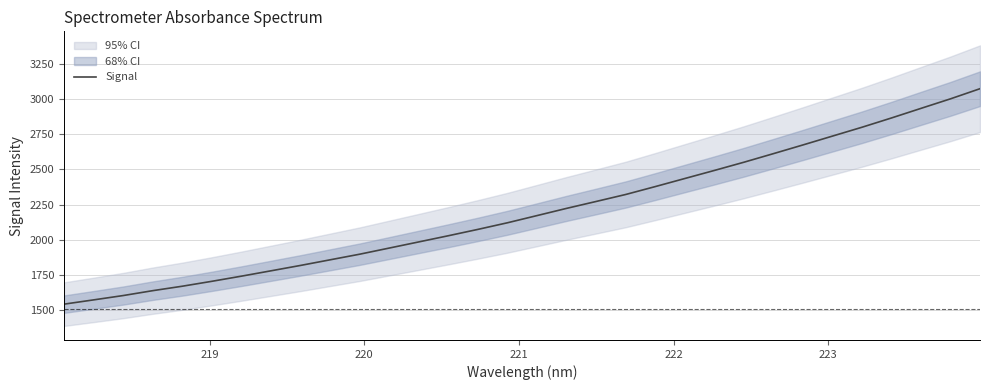

The value at 17 is 619.6. True or false?

False